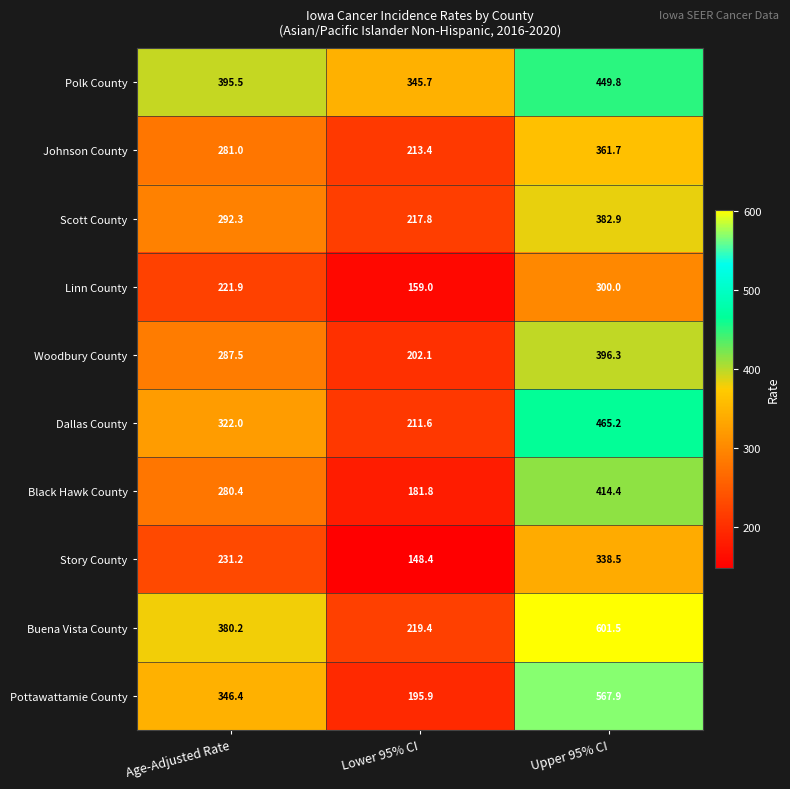

What value does the Polk County series have at Upper 95% CI?

449.8